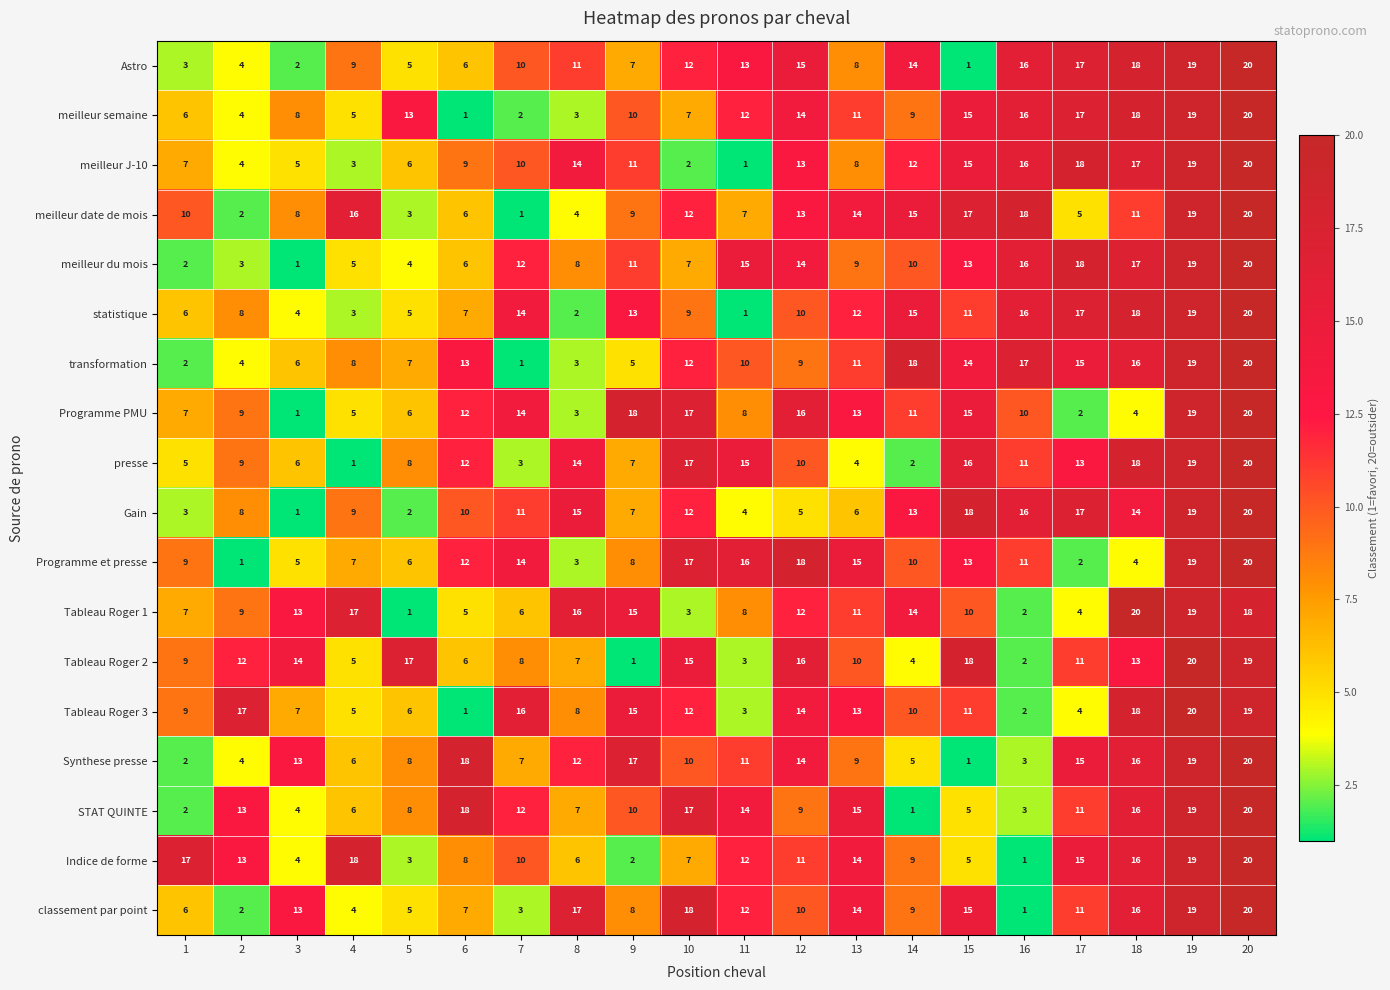

How many series are shown in this chart?

18